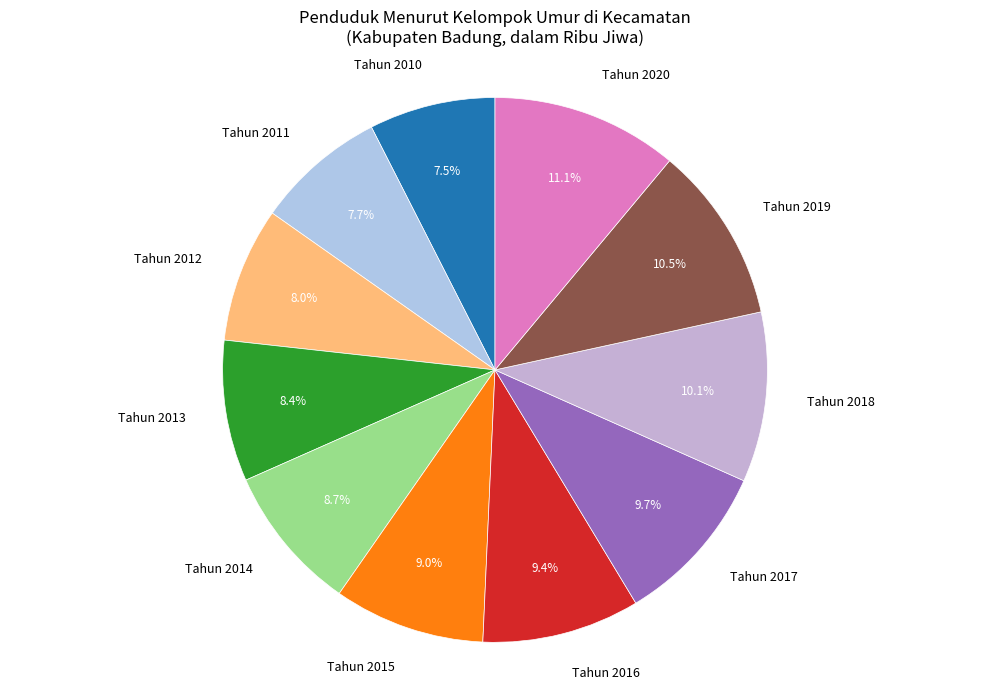

True or false: Tahun 2012 accounts for 8% of the total.

True